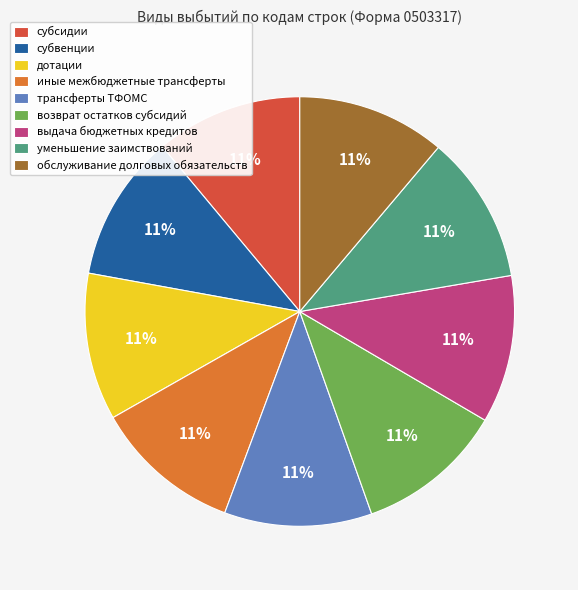

Combined, do возврат остатков субсидий and субвенции account for over 50%?

No